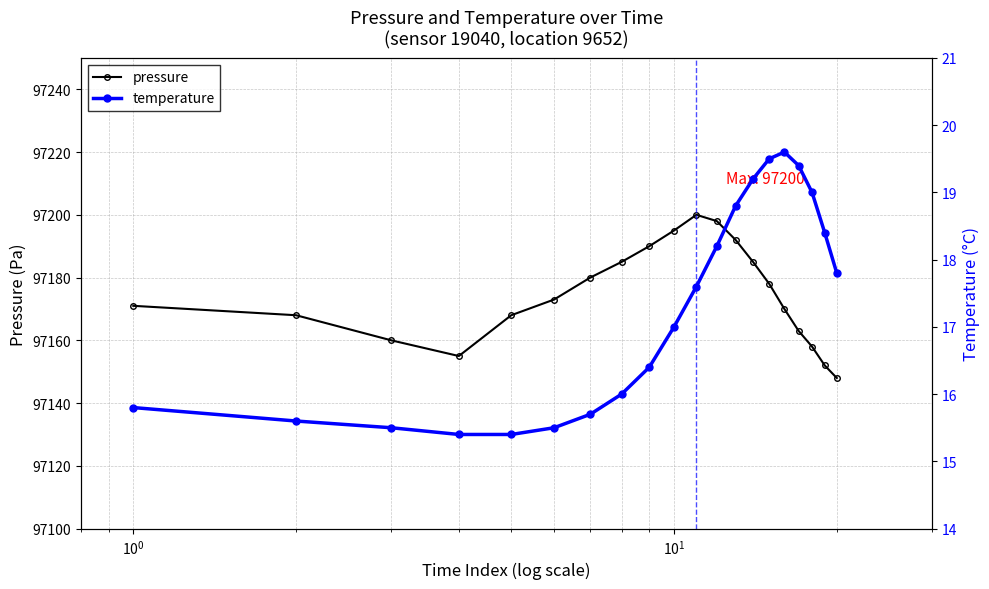

What is the lowest value of the pressure series?

97148